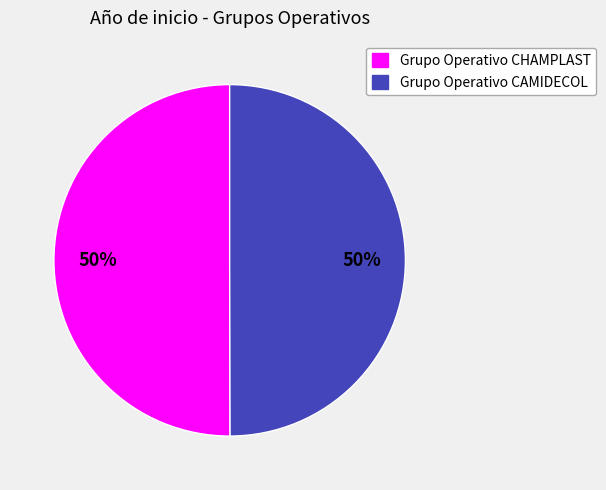

What percentage is the Grupo Operativo CAMIDECOL slice, to the nearest percent?

50%